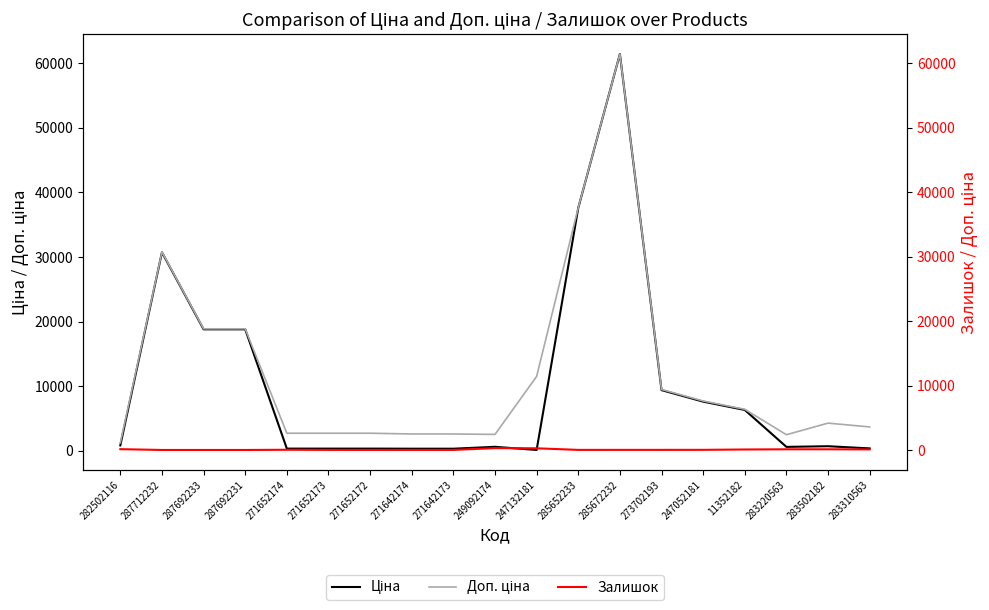

At which label does Залишок reach its peak?

249092174